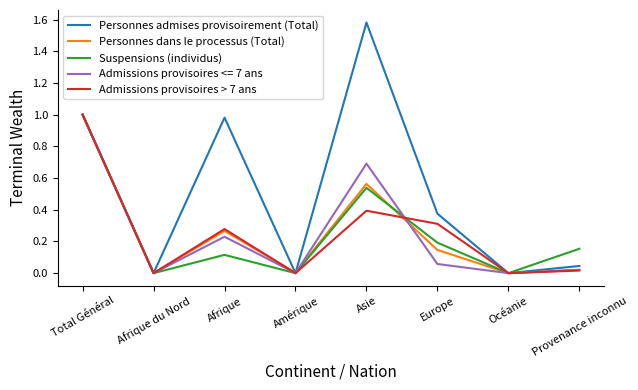

What is the total value across all series at Afrique?

1.9